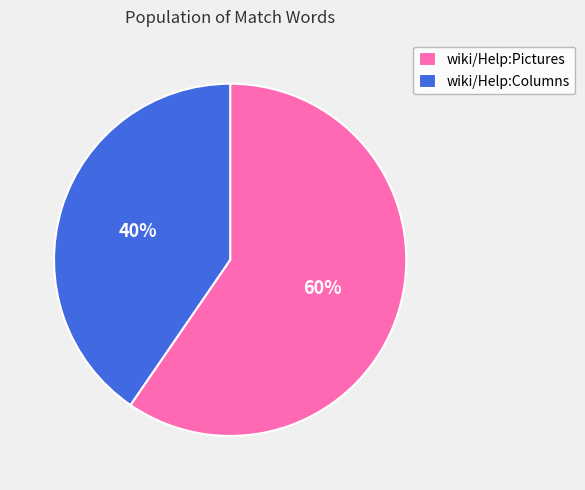

Combined, do wiki/Help:Pictures and wiki/Help:Columns account for over 50%?

Yes